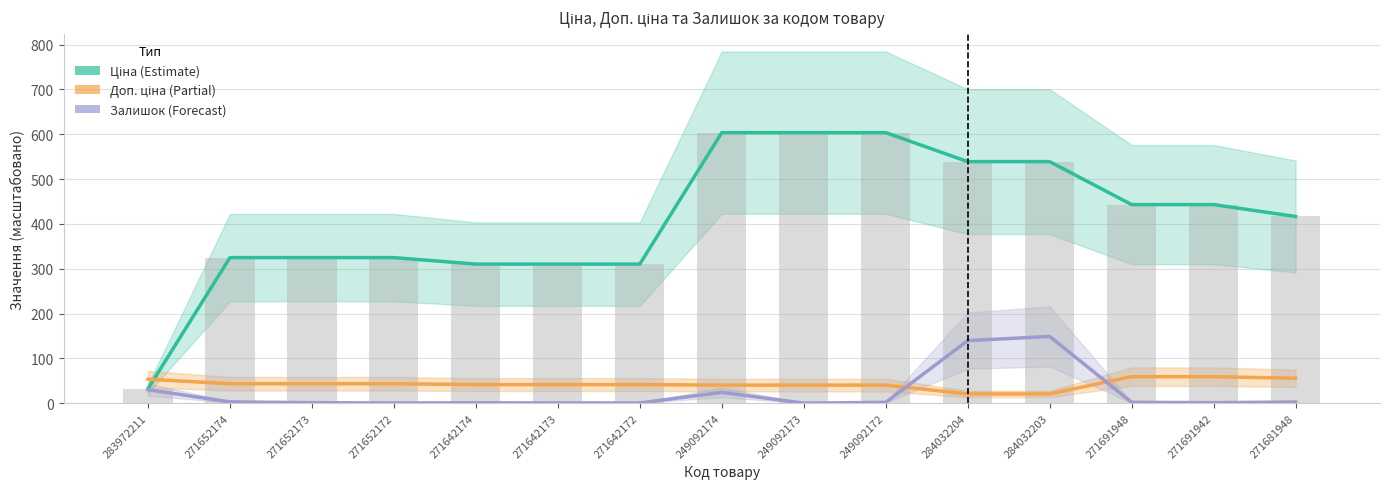

The Доп. ціна (Partial) series shows 23.4 at 271652174. True or false?

False